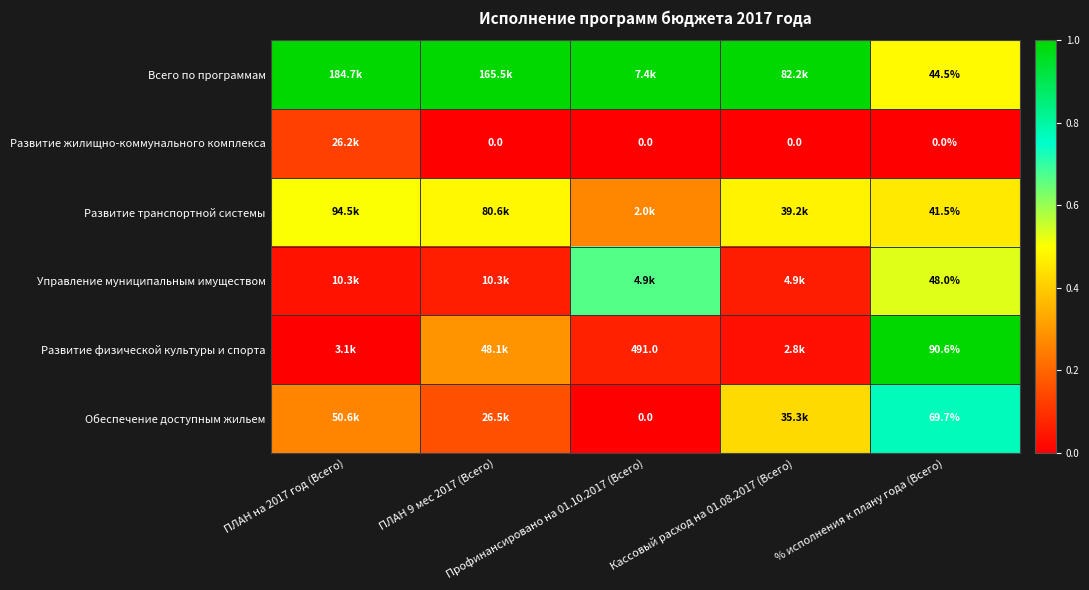

At how many categories does at least one series exceed 0?

5